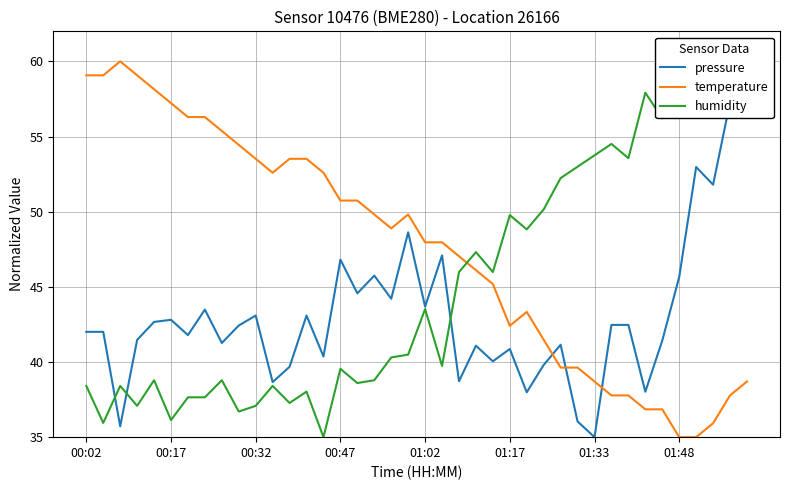

At which category is the sum across all series the highest?

39